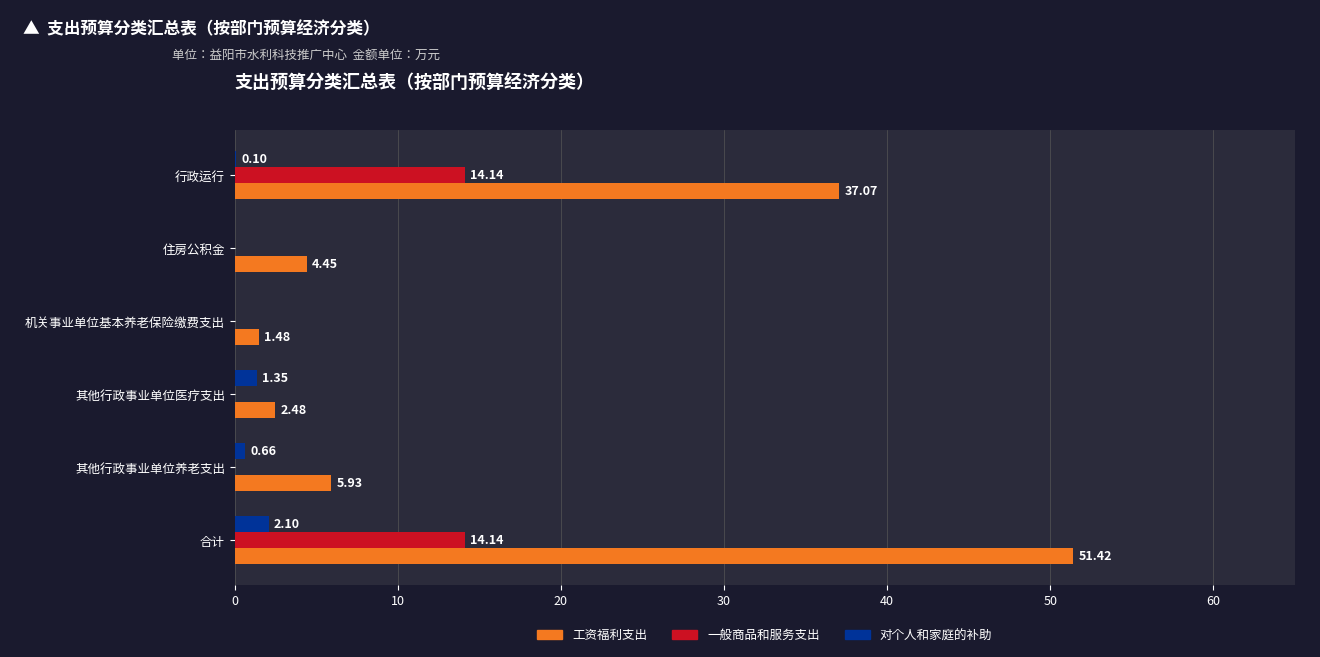

At which label is 工资福利支出 closest to 26?

行政运行